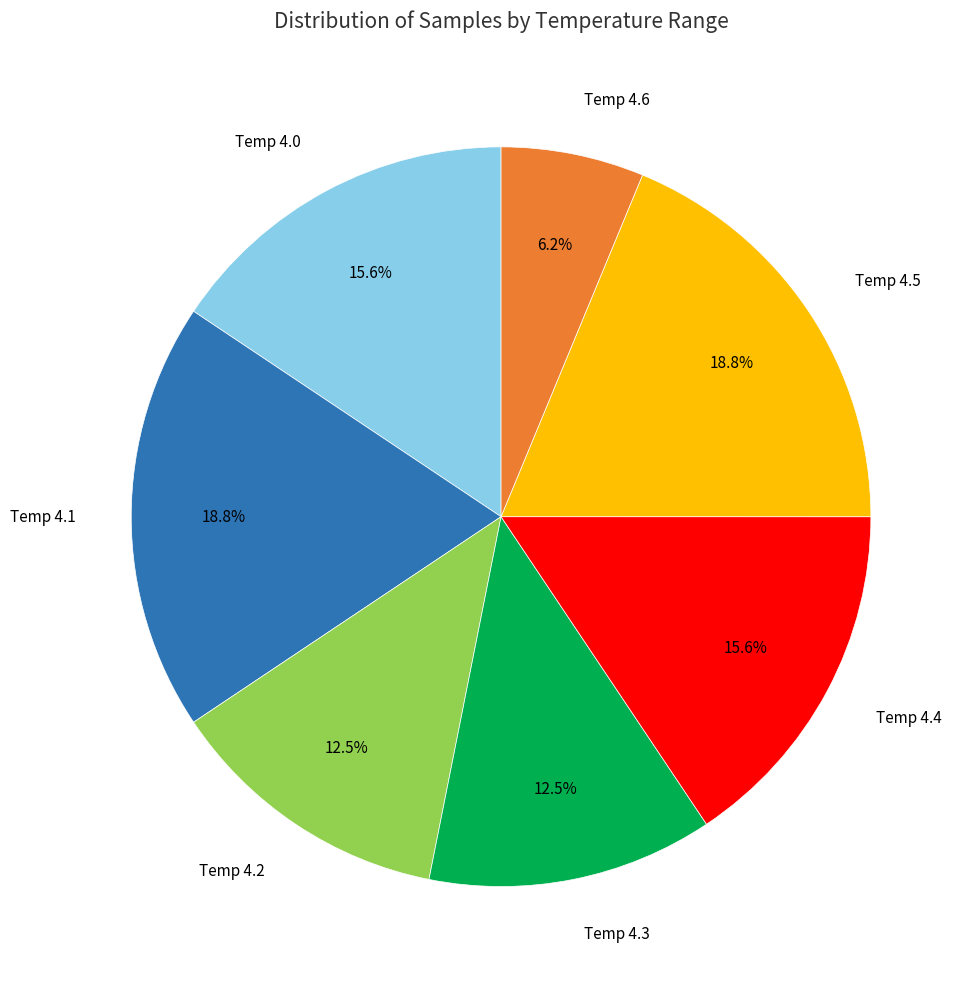

What is the smallest slice in the pie chart?

Temp 4.6